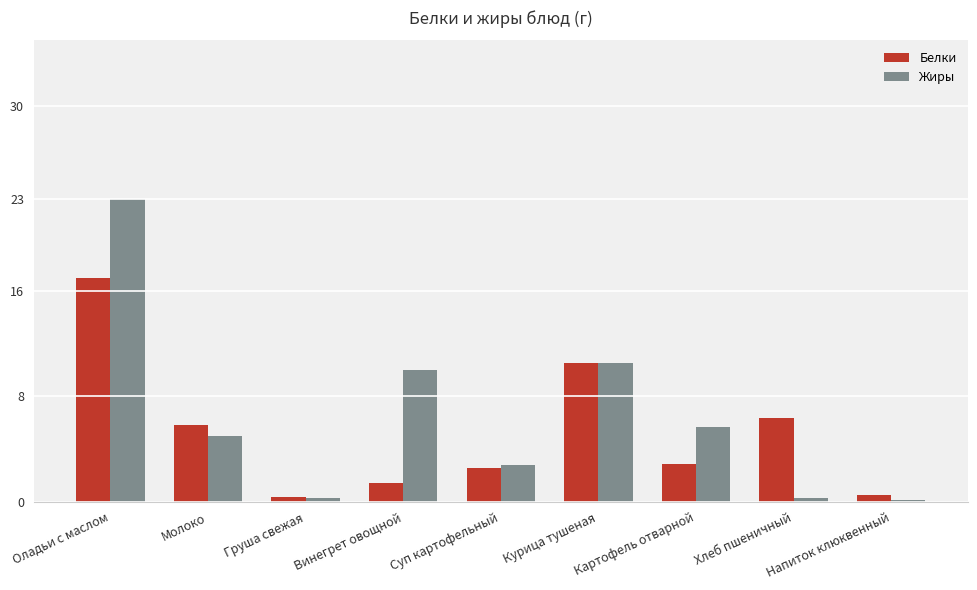

What are all the series names shown in the legend?

Белки, Жиры